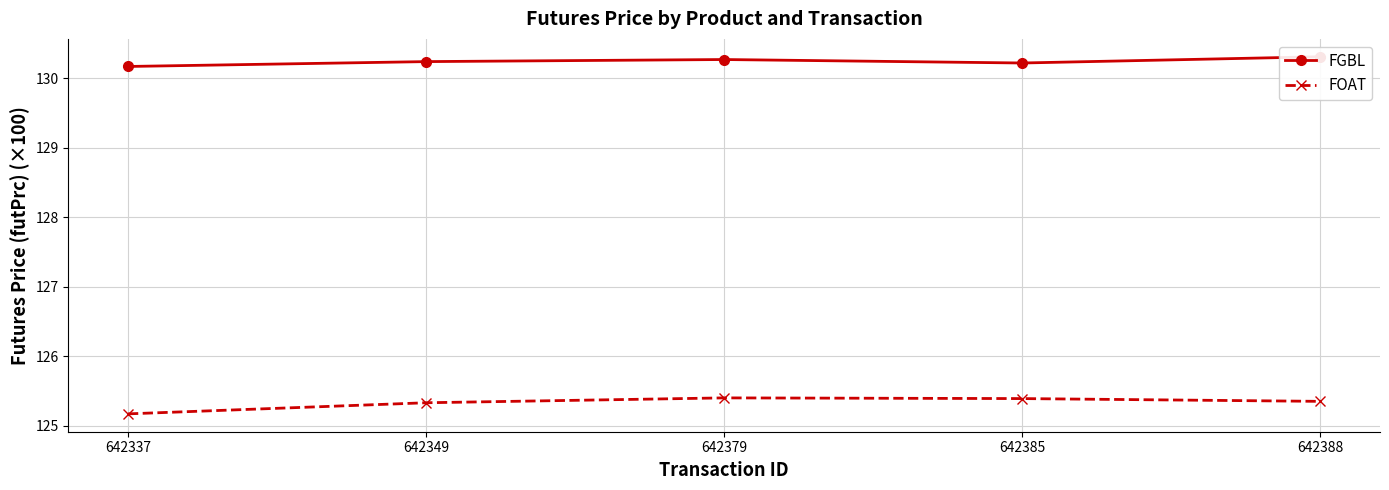

List the series in order of their overall mean, lowest first.

FOAT, FGBL